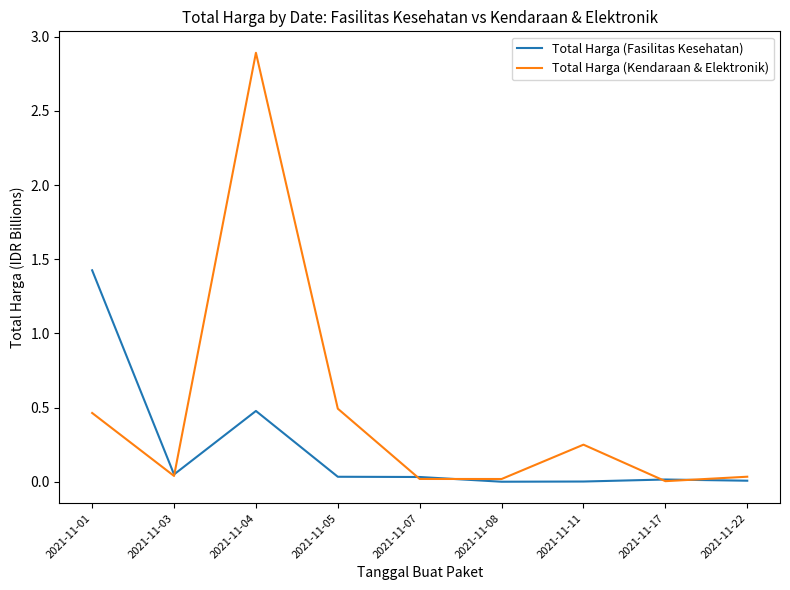

Which series has the widest spread of values?

Total Harga (Kendaraan & Elektronik)